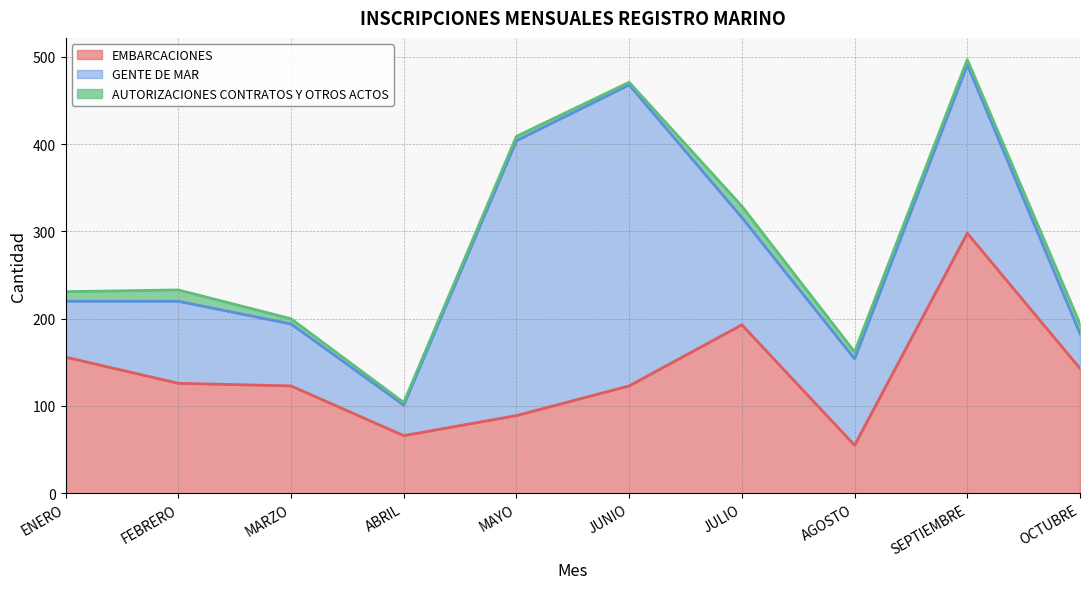

What is the label of the 6th point from the left?

JUNIO